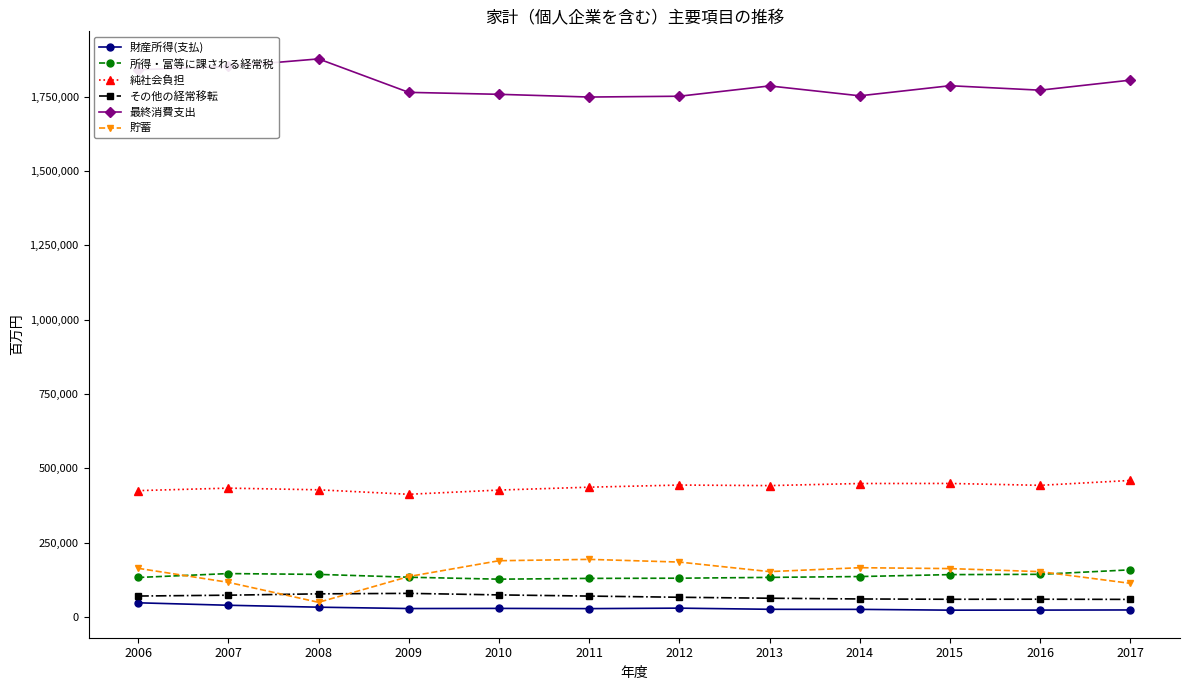

What is the value of the 純社会負担 point at the 9th from the left?

448701